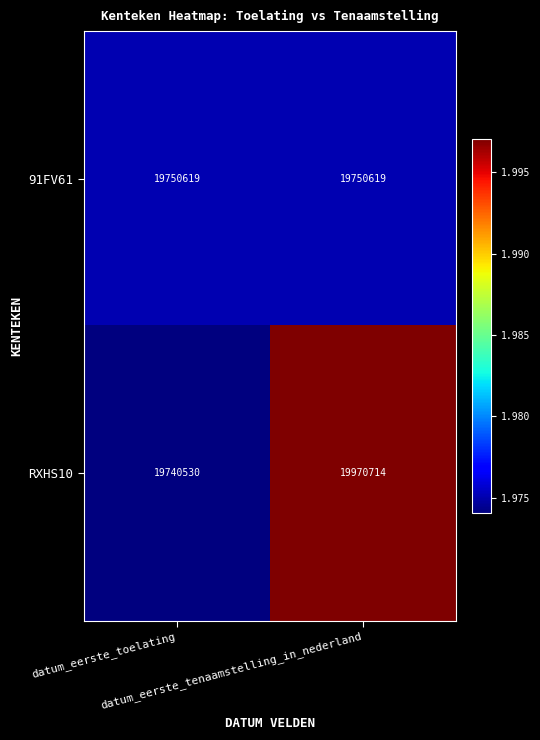

Which series has the widest spread of values?

RXHS10